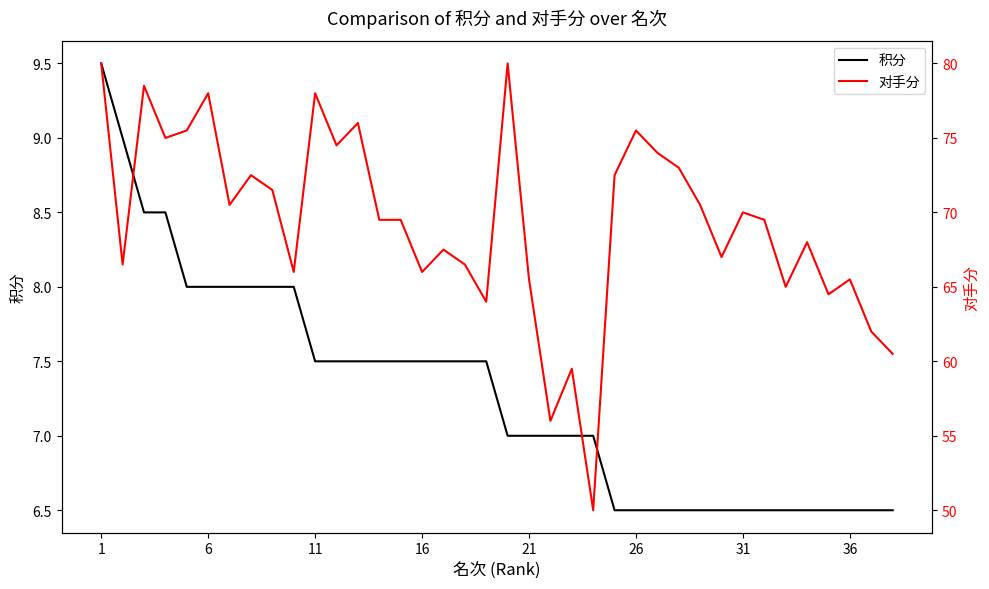

Is it true that 对手分 equals 40.5 at 18?

False